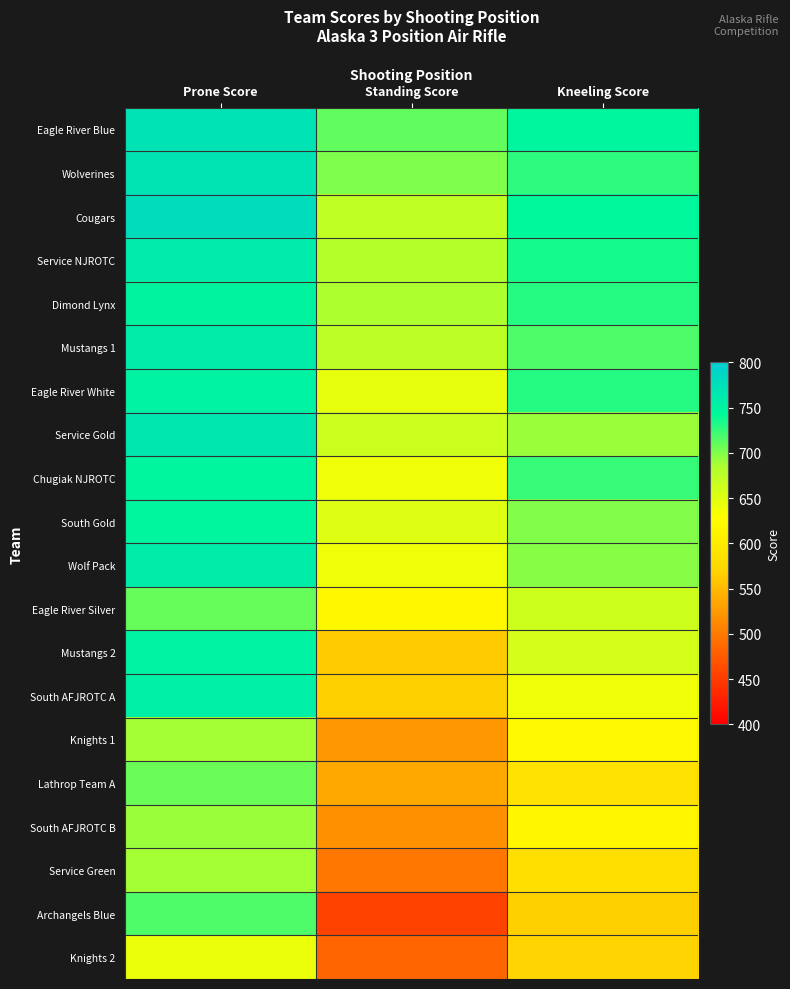

What is the total value across all series at Prone Score?

14707